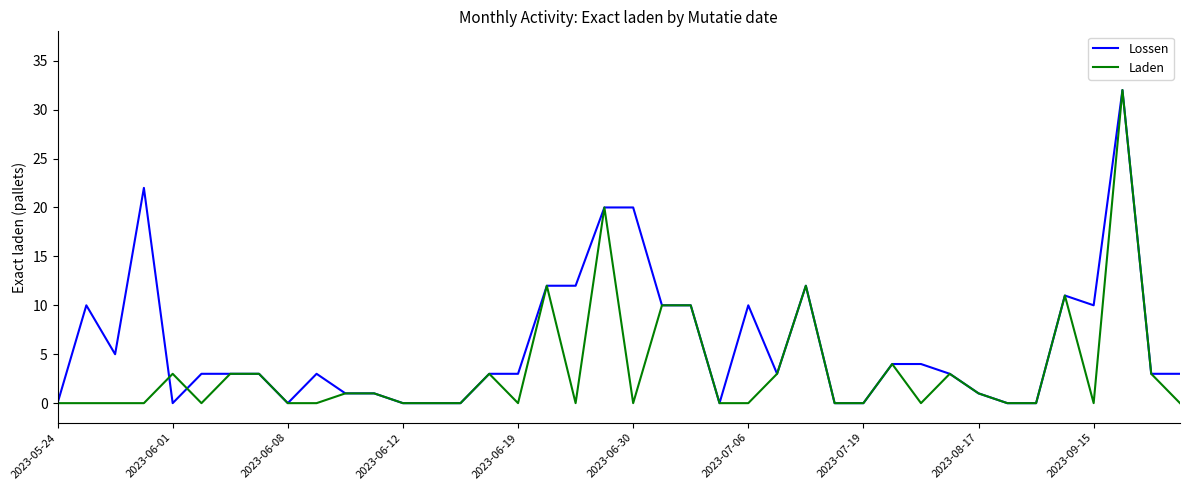

List the series in order of their overall mean, lowest first.

Laden, Lossen